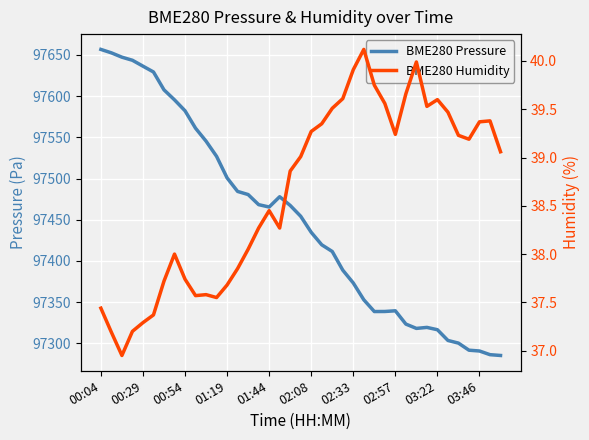

Read the BME280 Humidity value at 22.

39.5